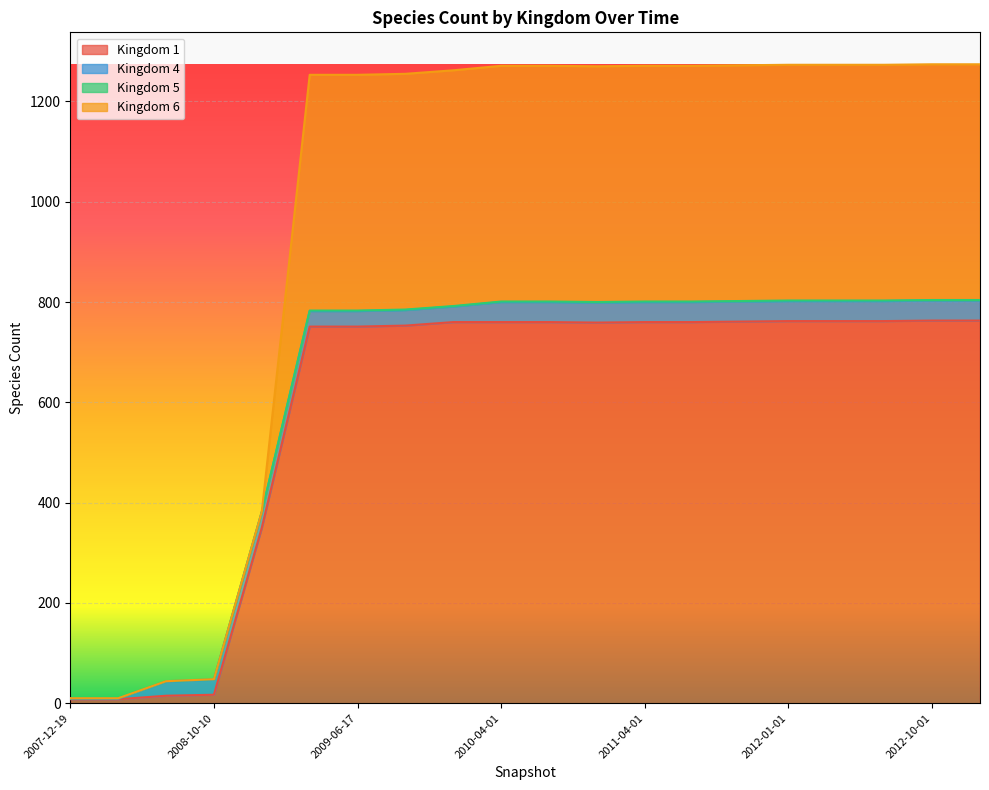

True or false: 6 and 1 intersect in this chart.

False